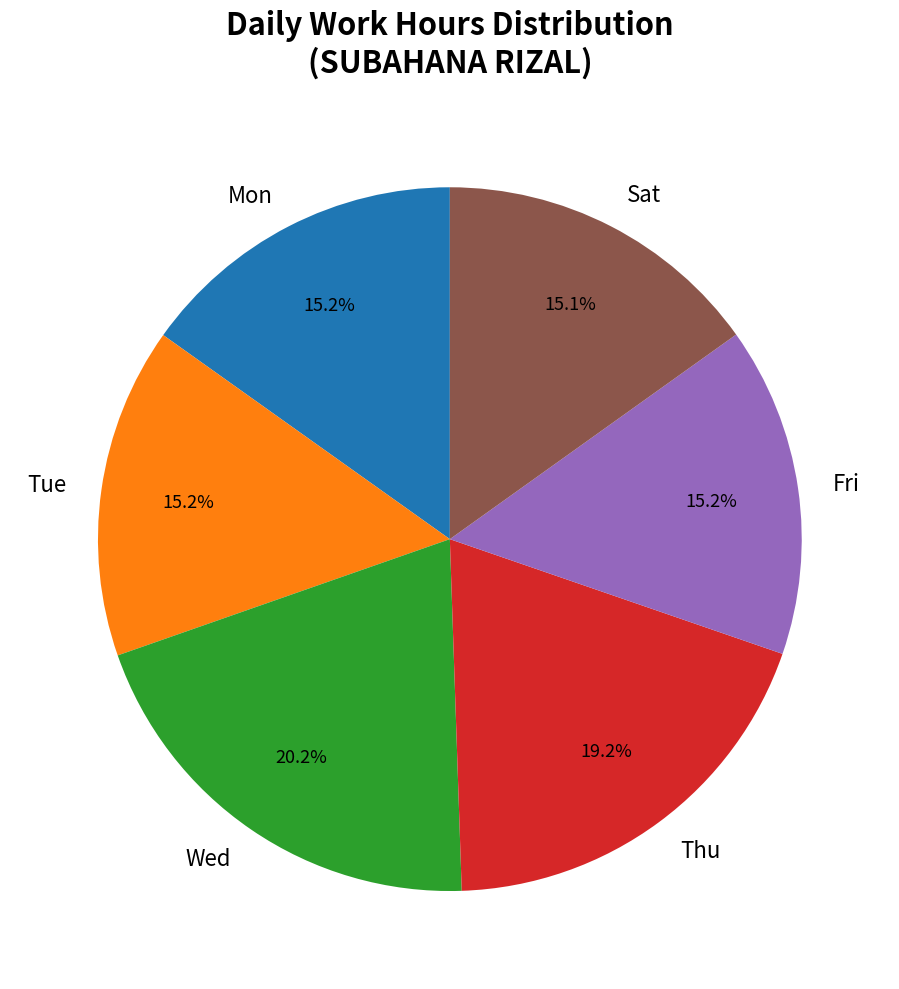

Approximately how many times larger is the value at Thu compared to Sat?

1.3